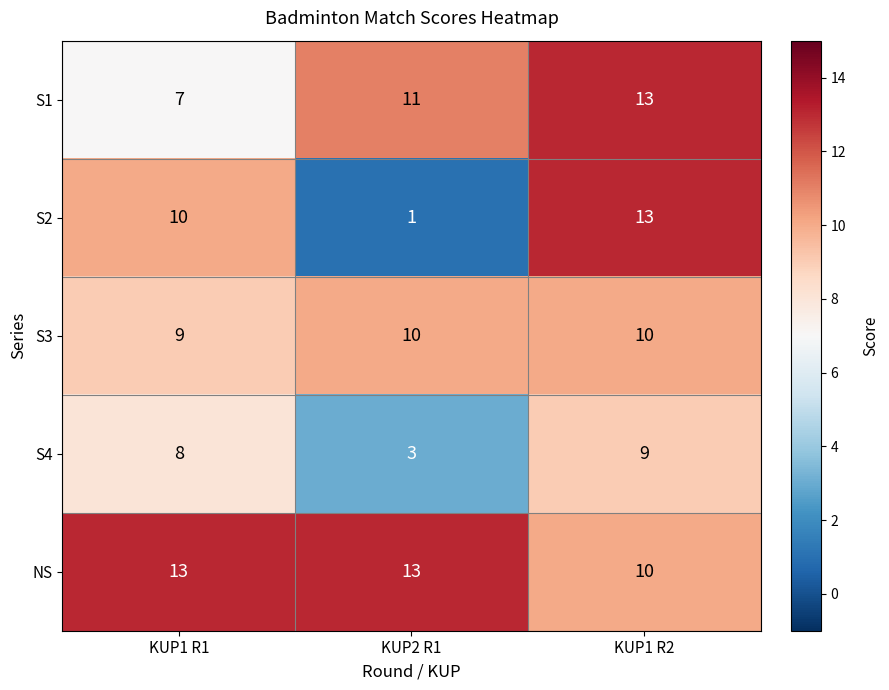

Which category has the highest value in the S1 series?

KUP1 R2